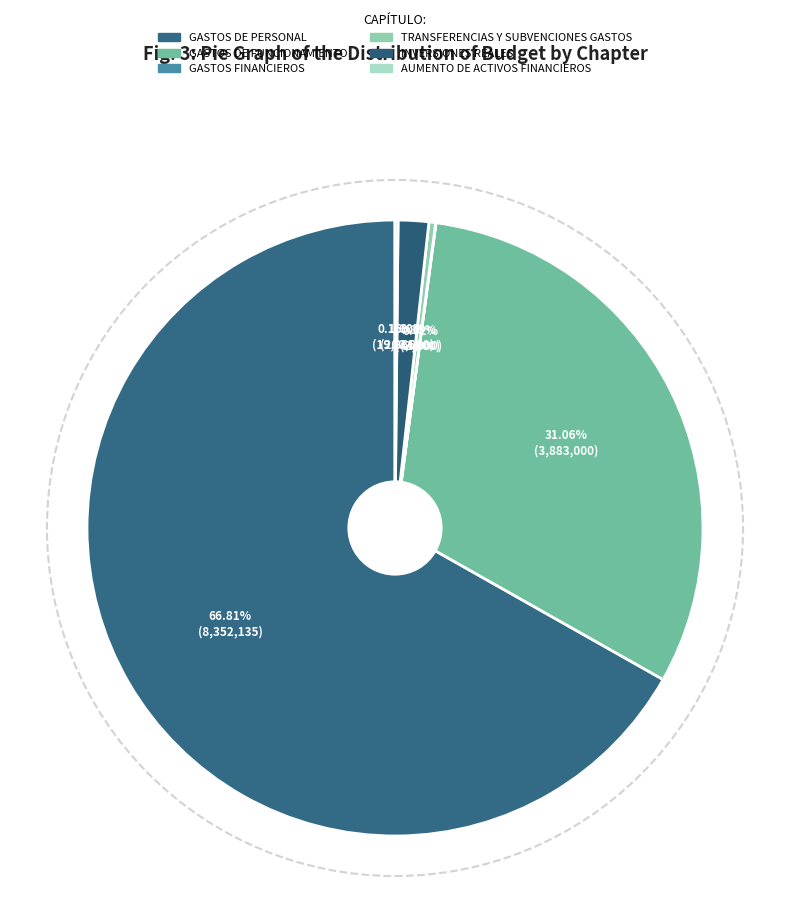

Which category has the smallest portion of the pie?

GASTOS FINANCIEROS